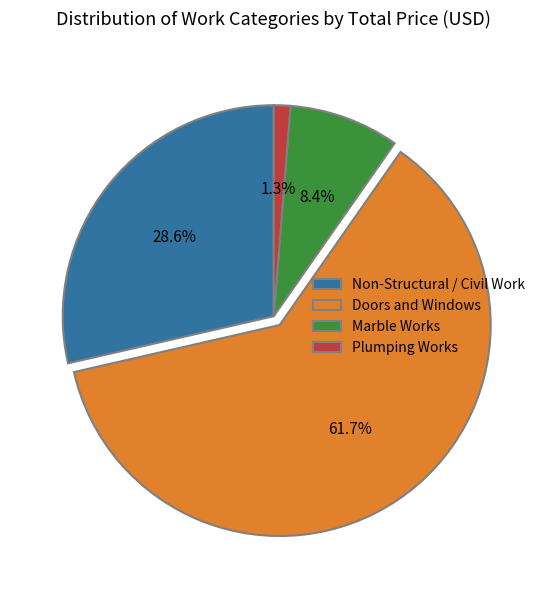

Which slice is the largest?

Doors and Windows